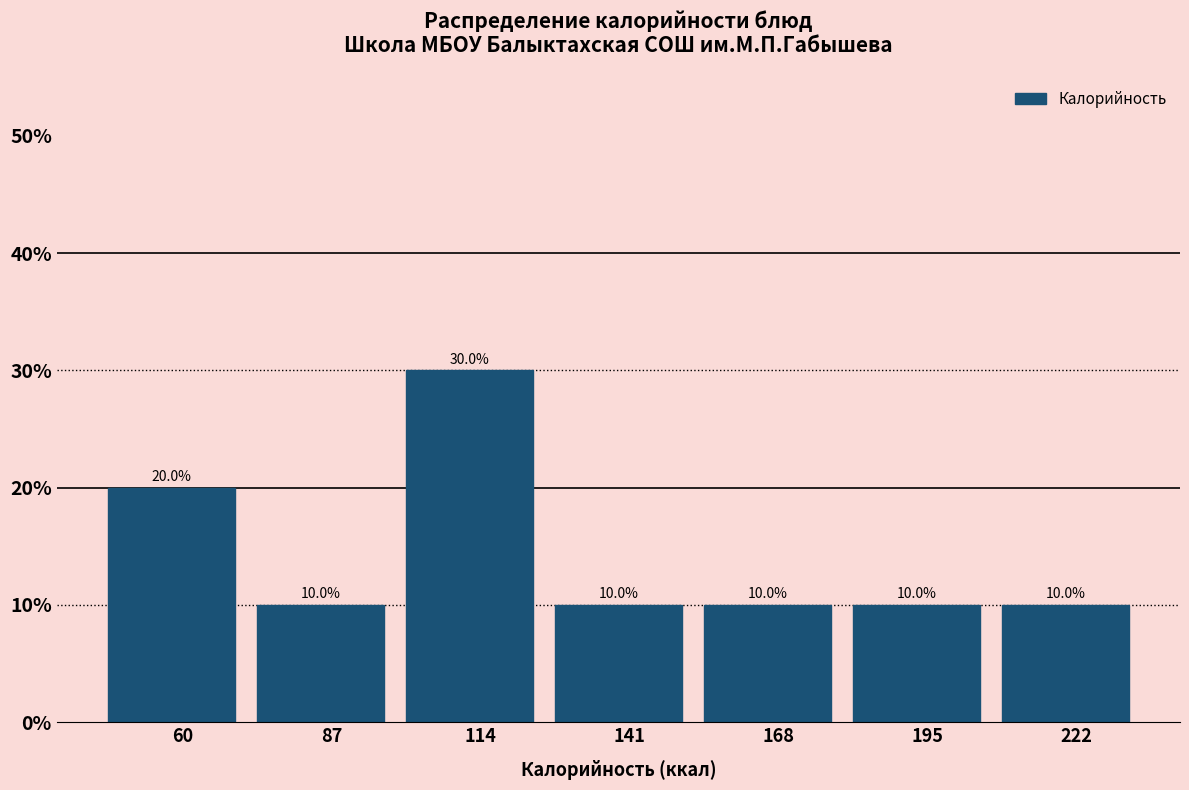

Reading left to right, transcribe this chart: for each bar, give the range it covers on the x-axis and its height. The bar edges are not printed on the chart, so give them approximately, as read against the axis.

45 to 75: 20.0
75 to 100: 10.0
100 to 130: 30.0
130 to 155: 10.0
155 to 180: 10.0
180 to 210: 10.0
210 to 235: 10.0